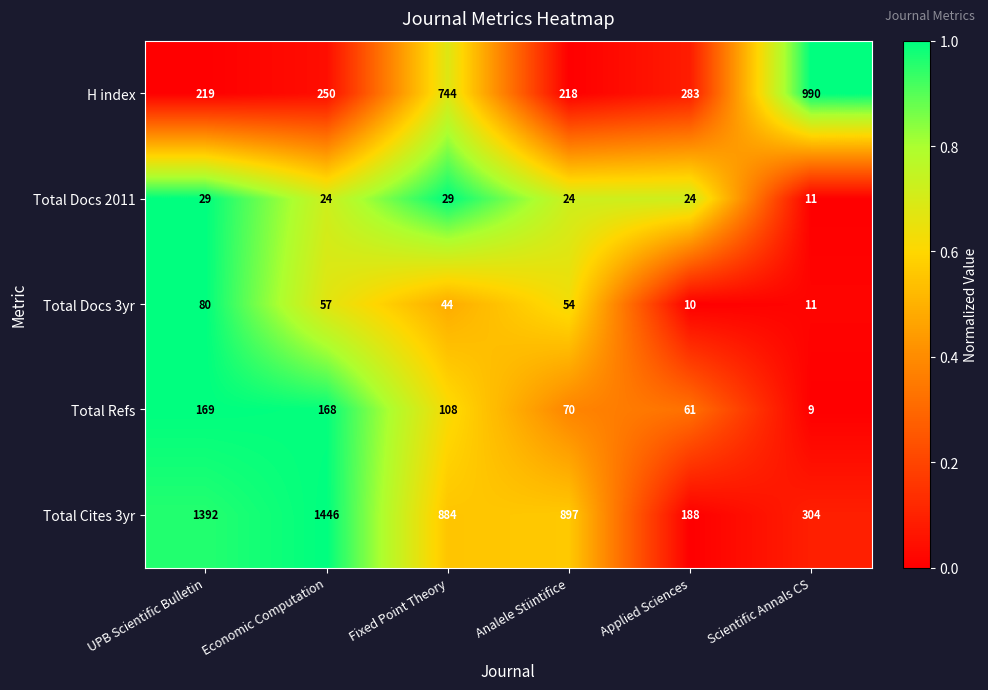

Which series has the widest spread of values?

Total Cites 3yr